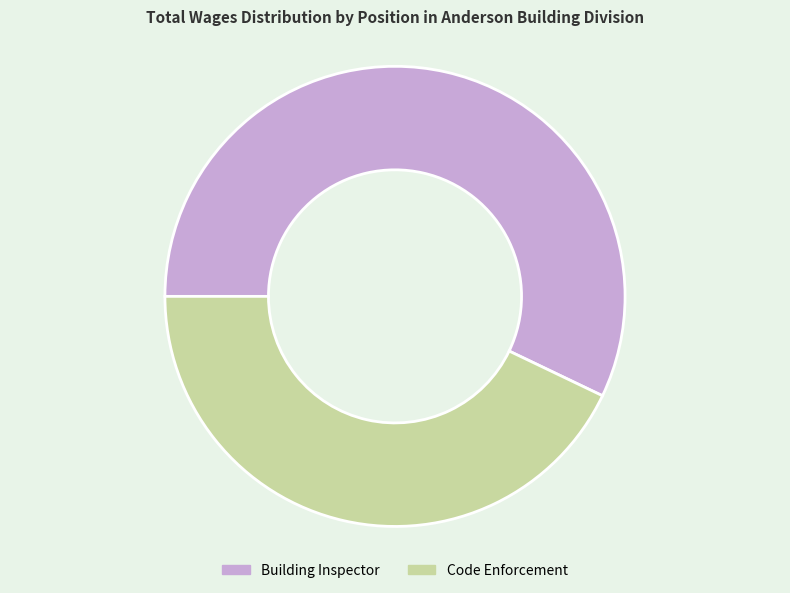

Do Building Inspector and Code Enforcement together represent more than half of the pie?

Yes